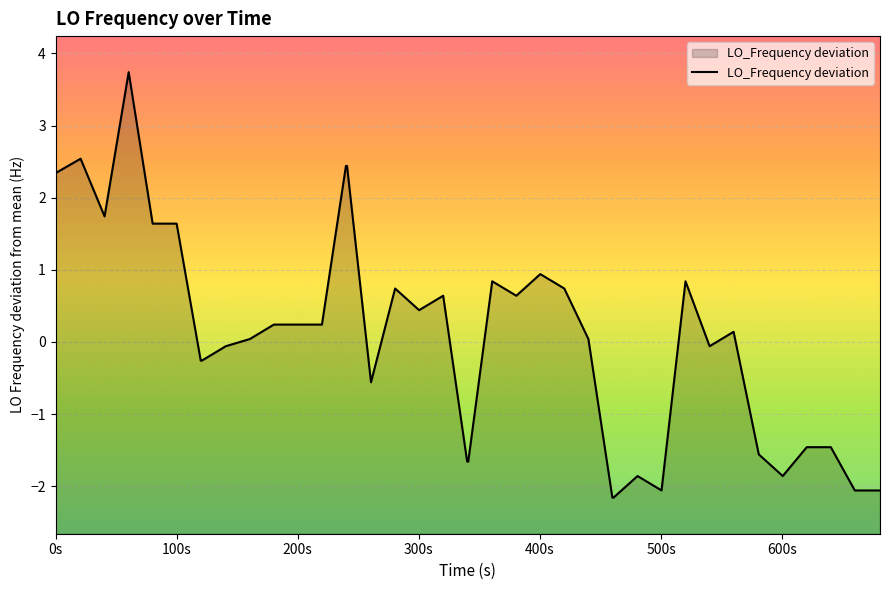

How many interior local valleys (lower than both neighbors) does the data have?

7